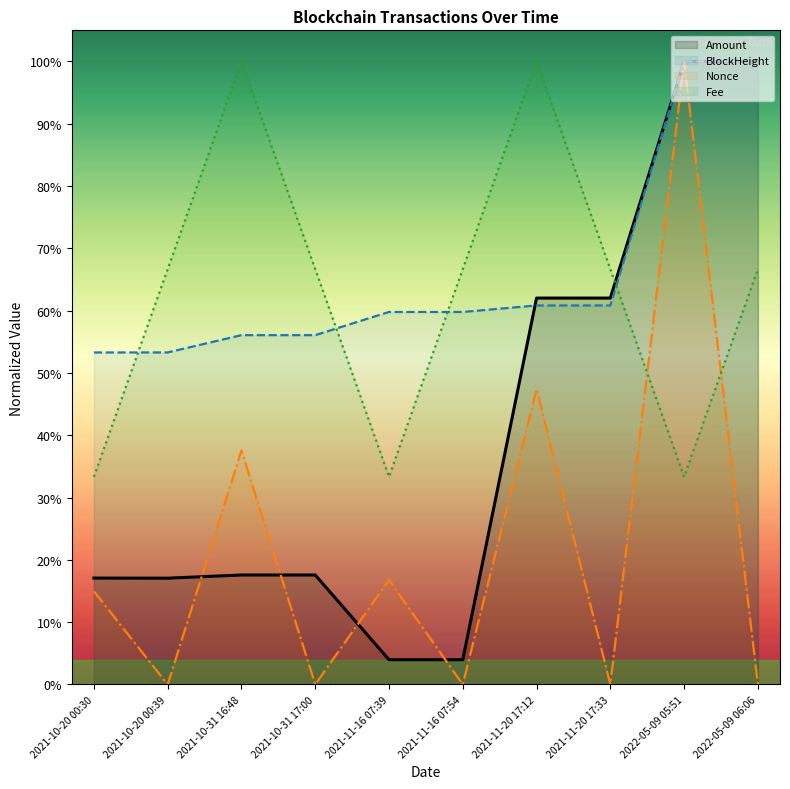

Which has a higher value, 2021-10-20 00:30 or 2021-10-20 00:39?

2021-10-20 00:30